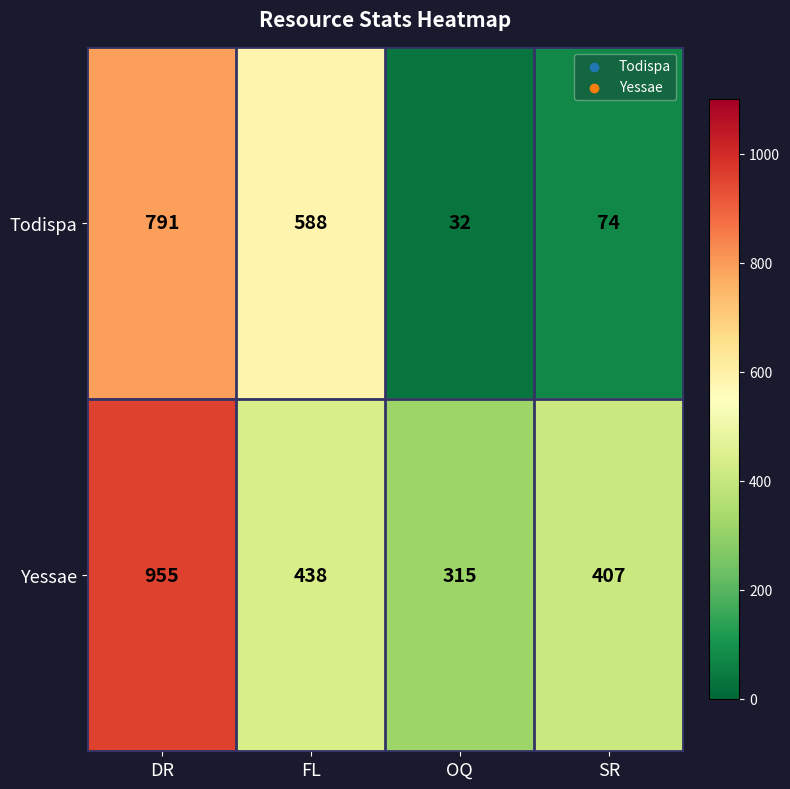

What is the difference between the maximum and minimum values in the Todispa series?

759